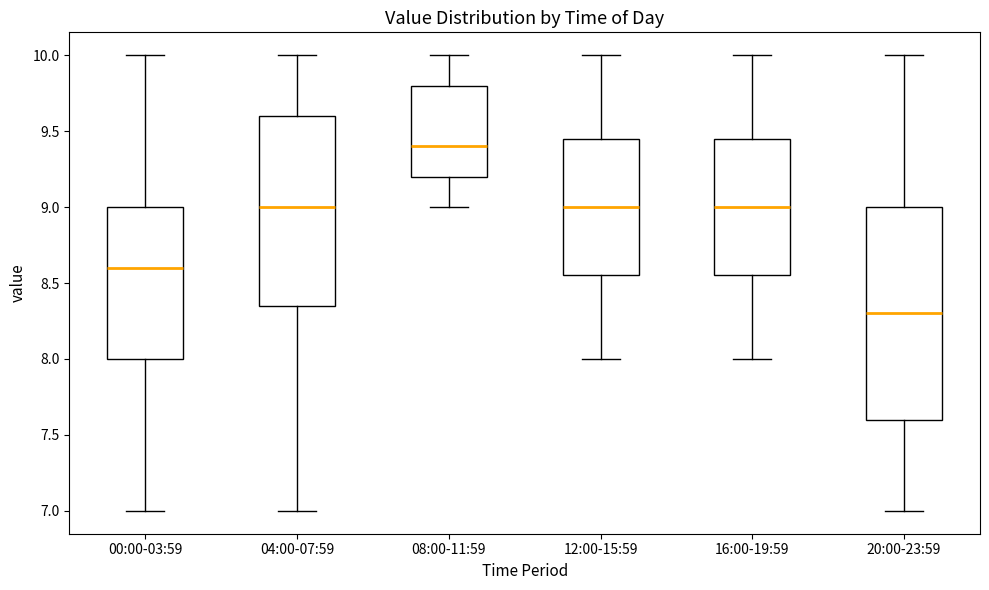

Reading left to right, transcribe this box plot: for each box, give where its median line is, the range the box spans, and where its two whiskers end, as read against the y-axis. The values are not printed on the chart, so give them approximately, as read against the axis.

00:00-03:59: median 8.60, box 8.00 to 9.00, whiskers 7.00 to 10.00
04:00-07:59: median 9.00, box 8.35 to 9.60, whiskers 7.00 to 10.00
08:00-11:59: median 9.40, box 9.20 to 9.80, whiskers 9.00 to 10.00
12:00-15:59: median 9.00, box 8.55 to 9.45, whiskers 8.00 to 10.00
16:00-19:59: median 9.00, box 8.55 to 9.45, whiskers 8.00 to 10.00
20:00-23:59: median 8.30, box 7.60 to 9.00, whiskers 7.00 to 10.00